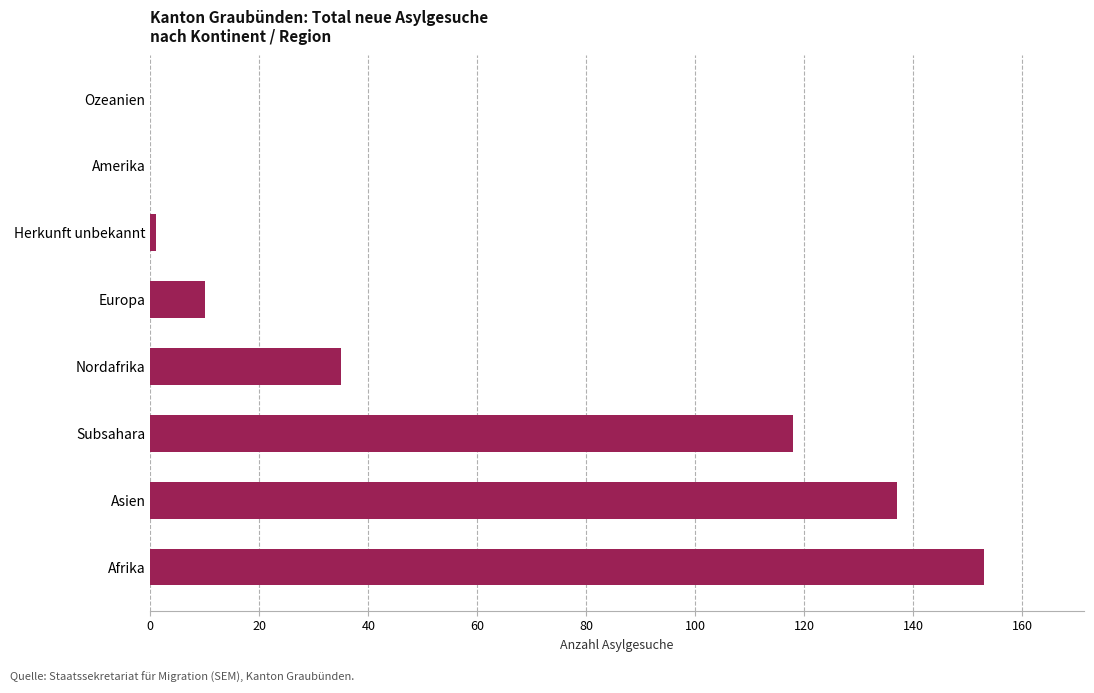

How many data points does each series have?

8